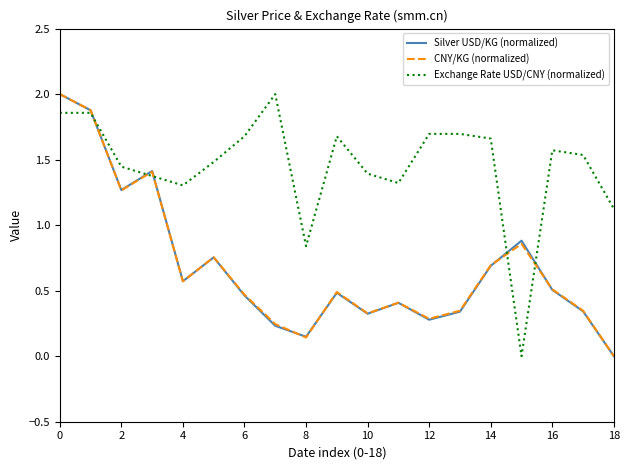

Which series has the largest total across all categories?

Exchange Rate USD/CNY (normalized)